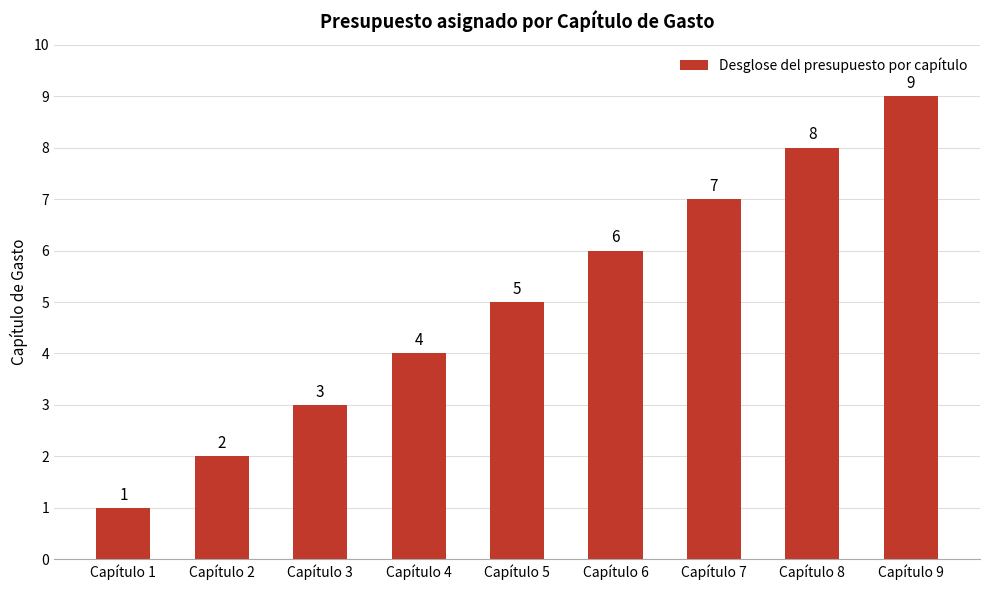

What is the minimum value shown in the chart?

1